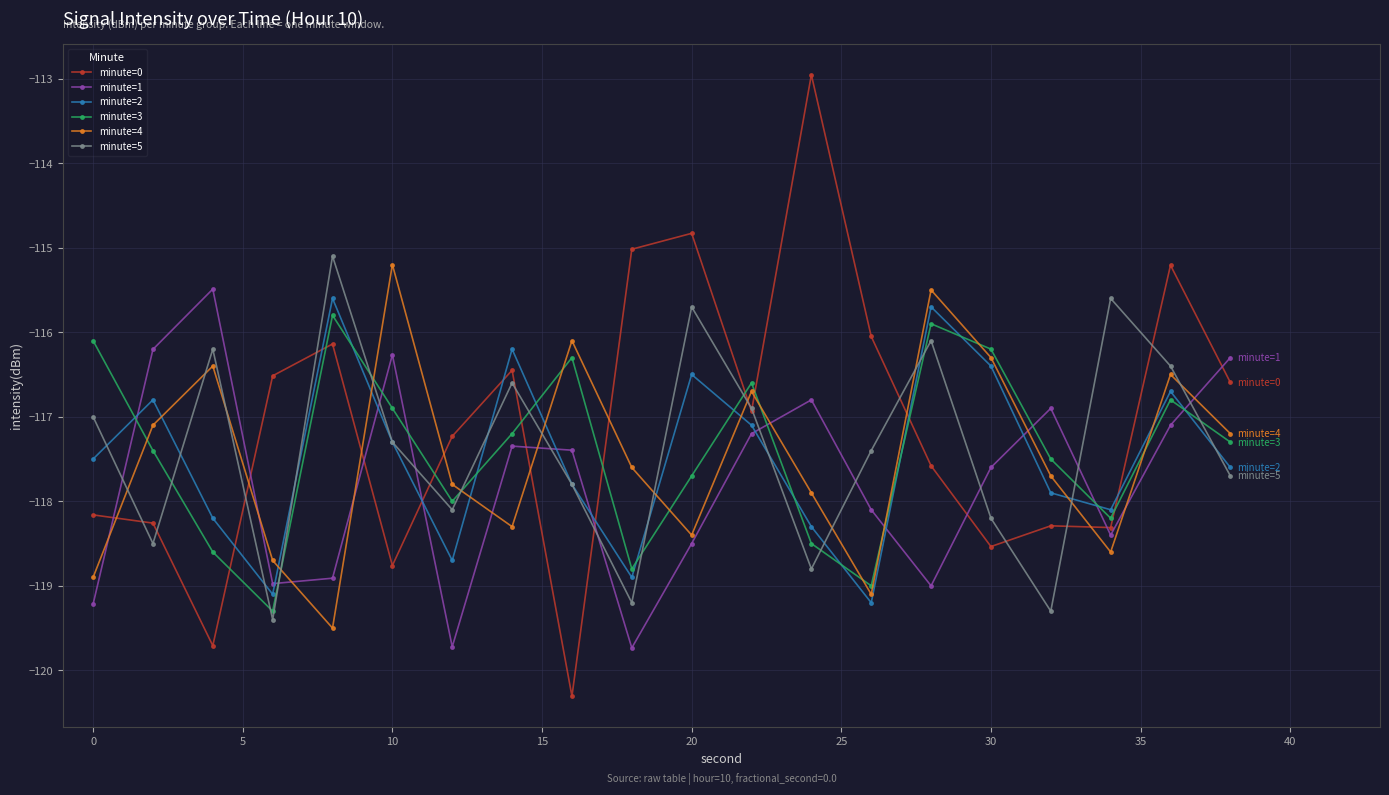

What is the lowest value of the minute=2 series?

-119.2